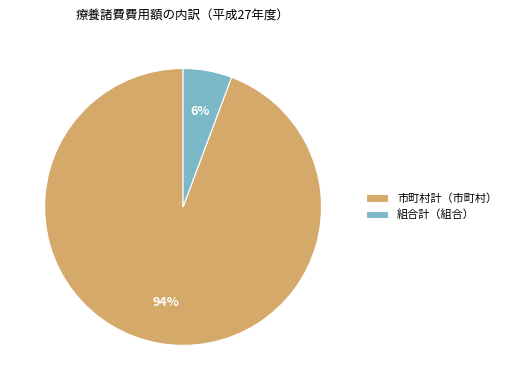

How many segments does this pie chart have?

2